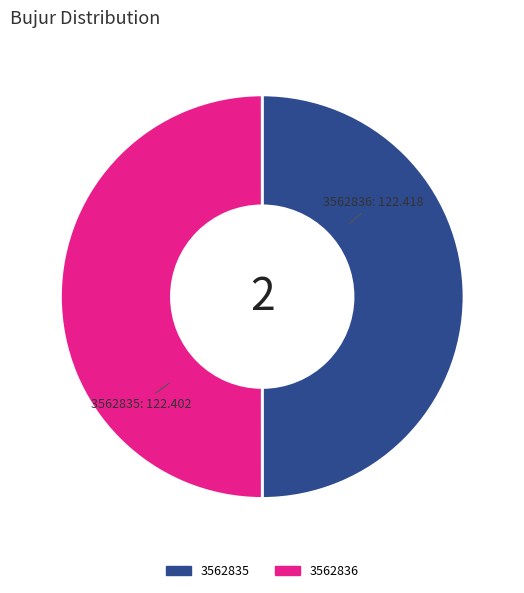

The 3562835 slice represents 41% of the pie. True or false?

False